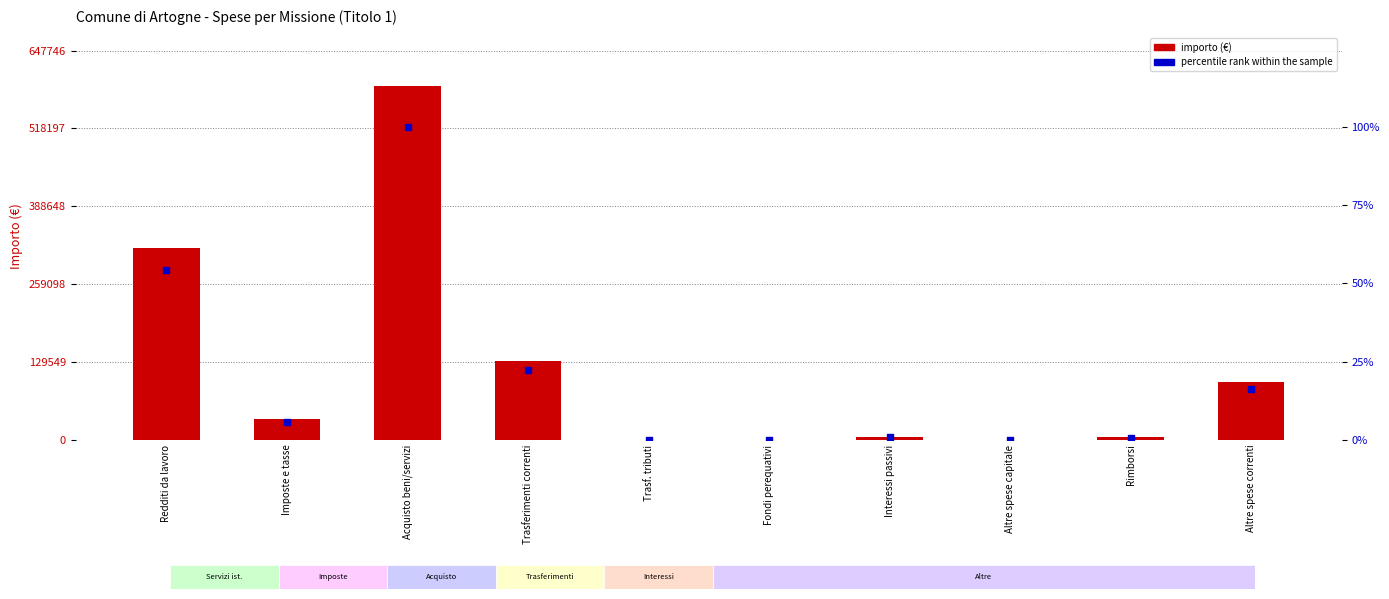

Which series contains the lowest Y value?

Servizi istituzionali